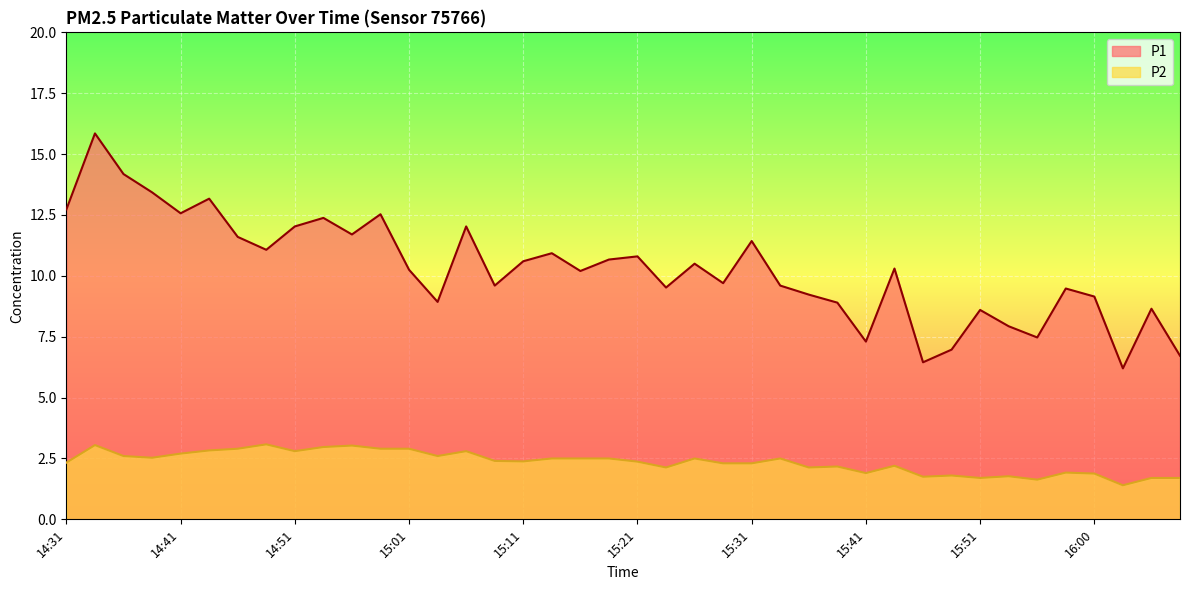

Which series has the largest total across all categories?

P1